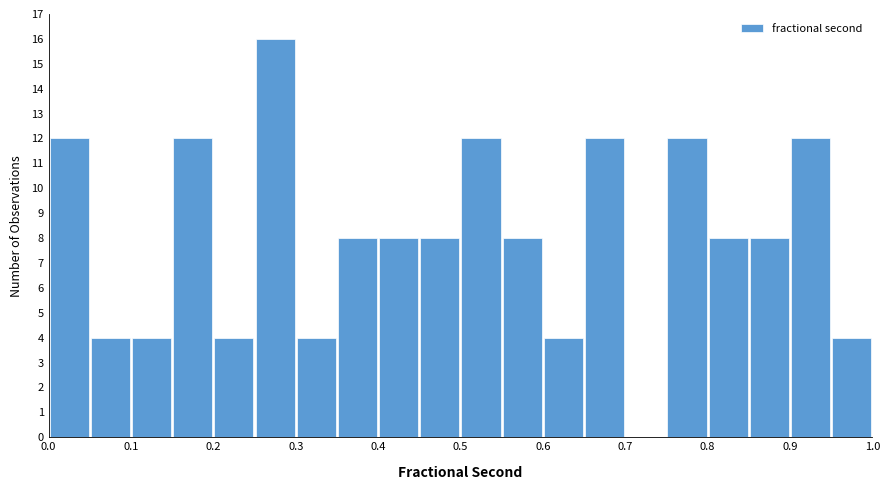

Over which range of the x-axis is the bar tallest?

0.25 to 0.30